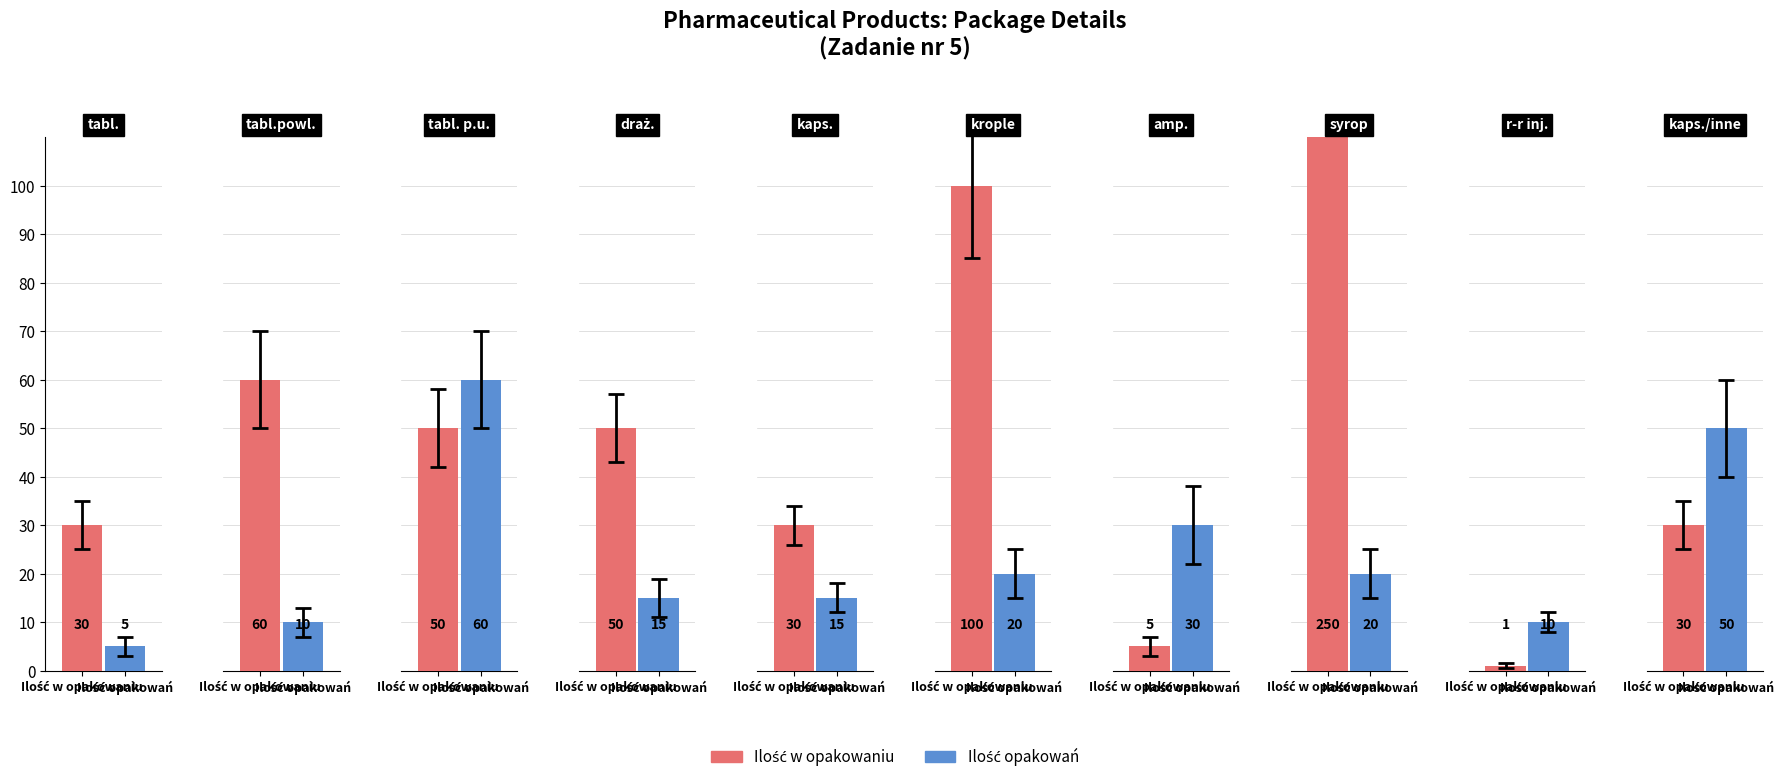

Reading left to right, extract all data points from this chart.

Ilość w opakowaniu: 30	60	50	50	30	100	5	250	1	30
Ilość opakowań: 5	10	60	15	15	20	30	20	10	50